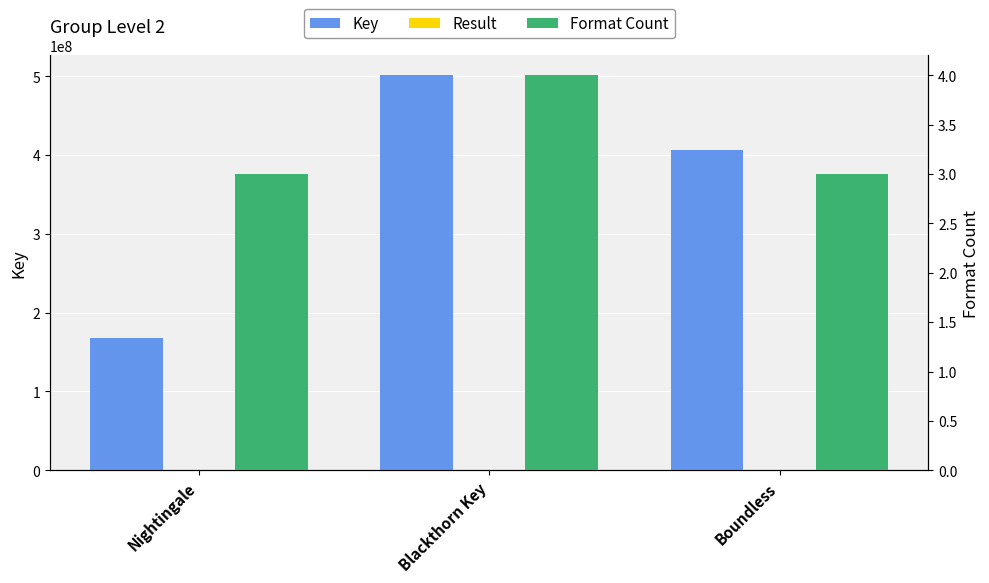

At how many categories does at least one series exceed 335019912?

2